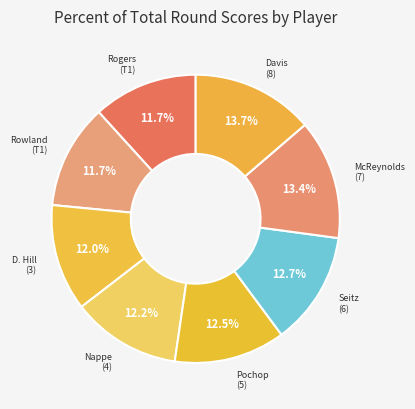

Which has a higher value, Rowland (T1) or Seitz (6)?

Seitz (6)